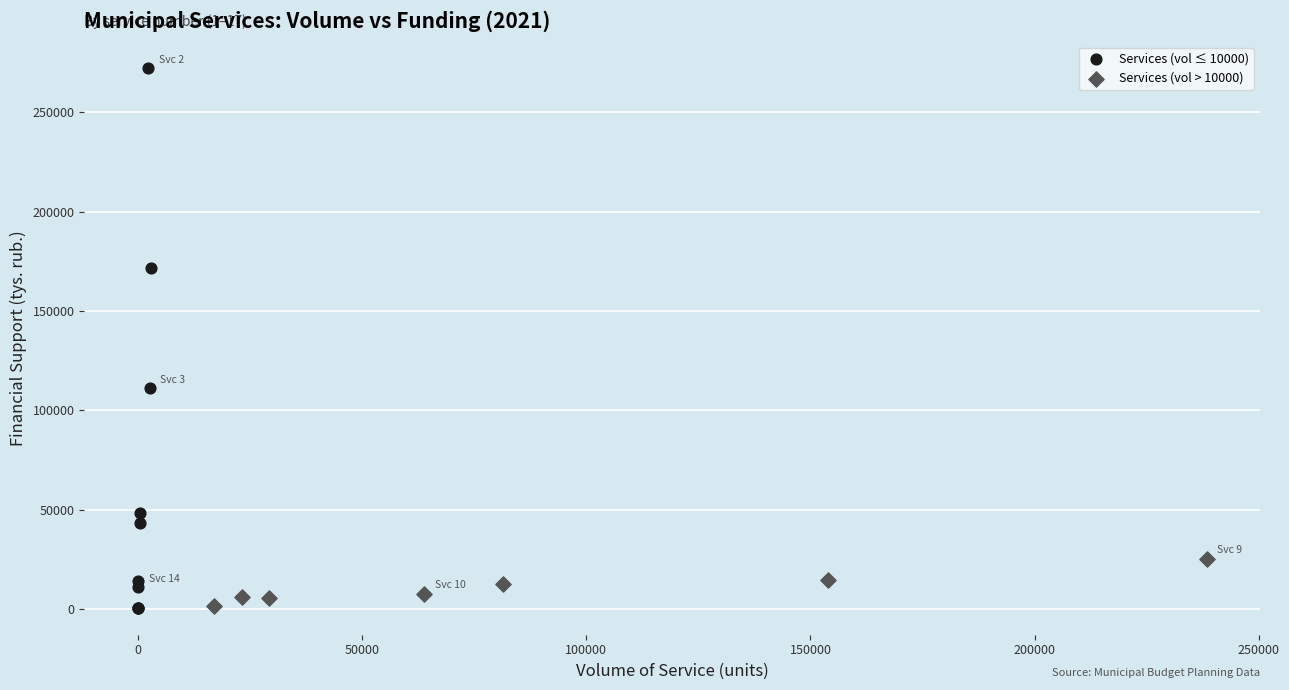

Which series has the largest Y range (max minus min)?

Services (vol ≤ 10000)